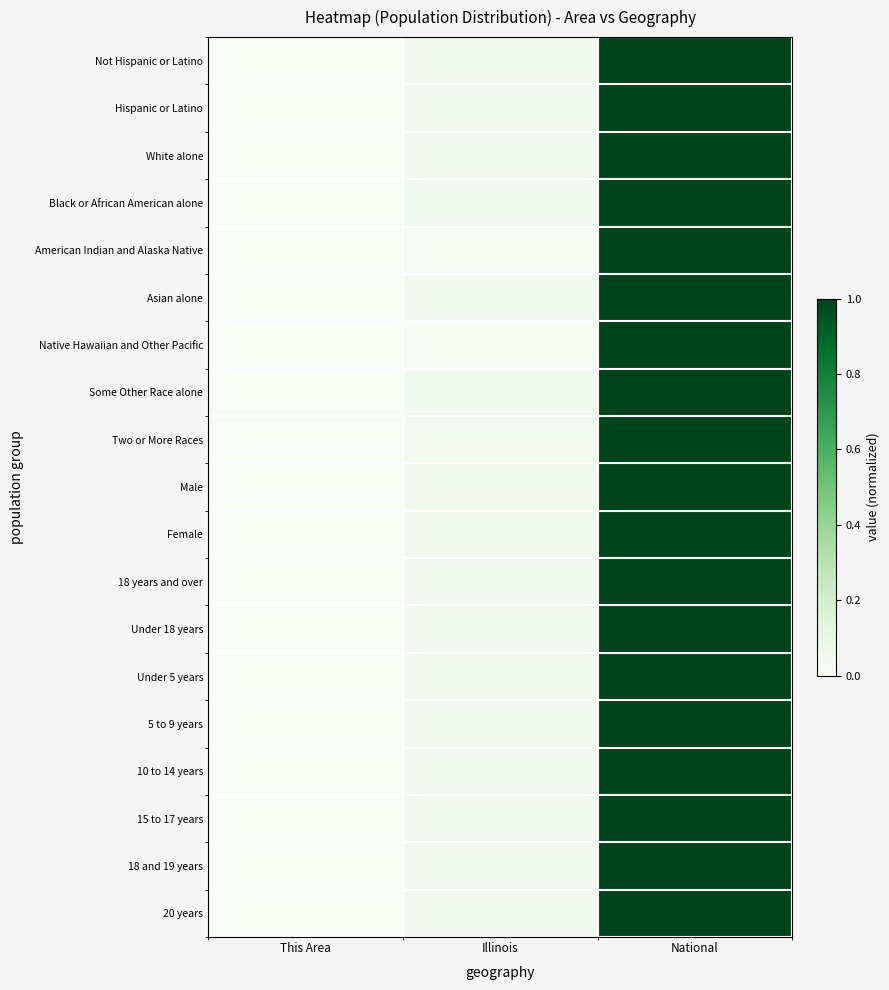

Between This Area and Illinois, which is larger?

Illinois